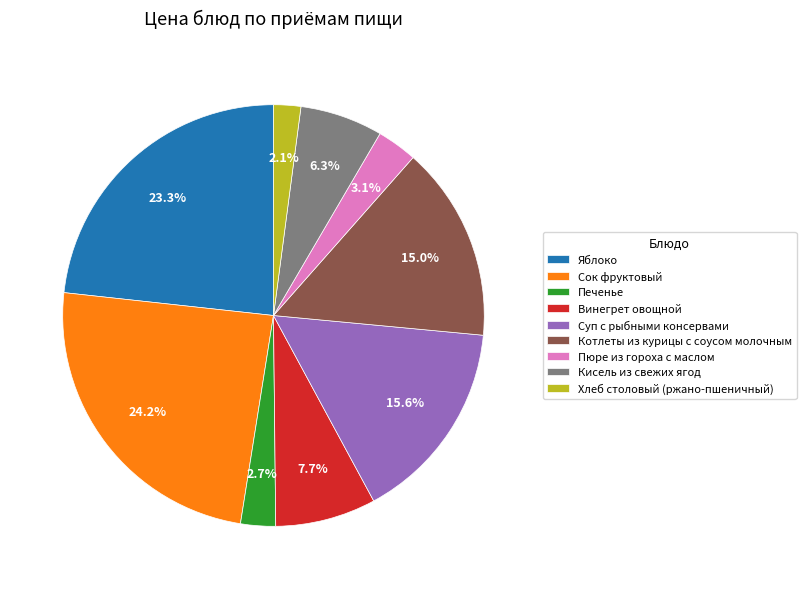

Is it true that Кисель из свежих ягод is 1% of the pie?

False